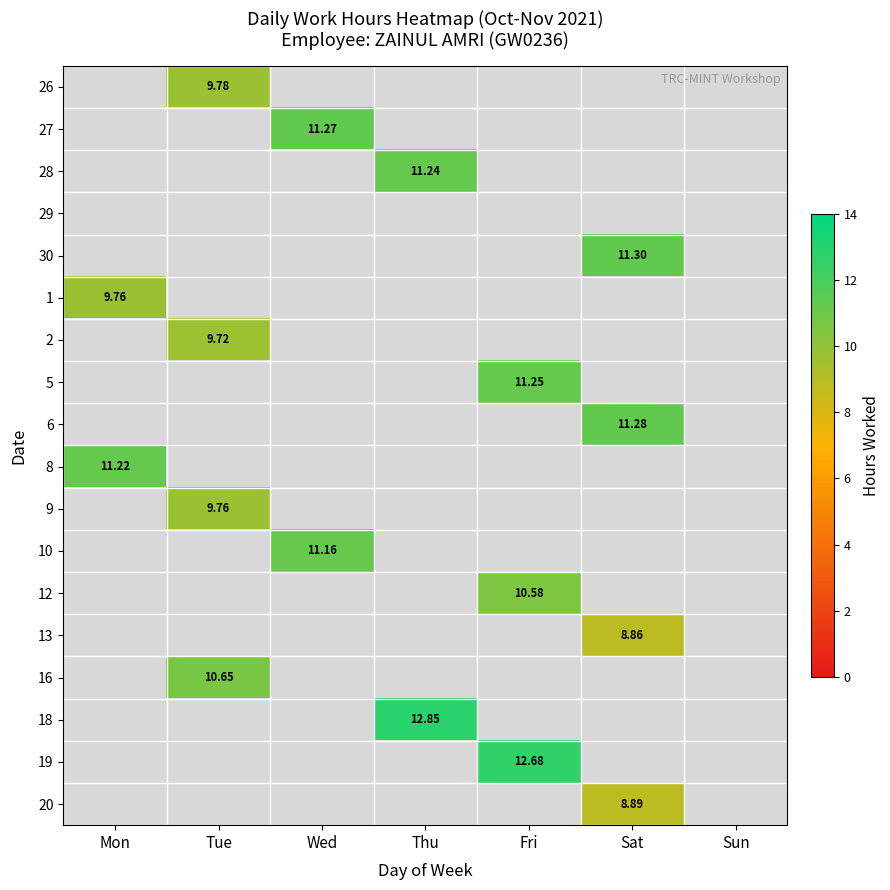

How many series are shown in this chart?

18